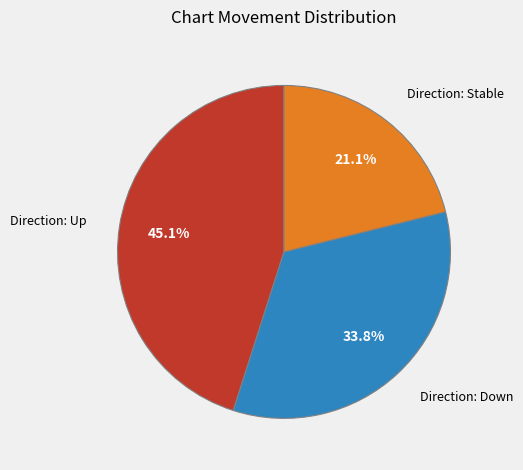

Is there any slice that represents more than half of the pie?

No